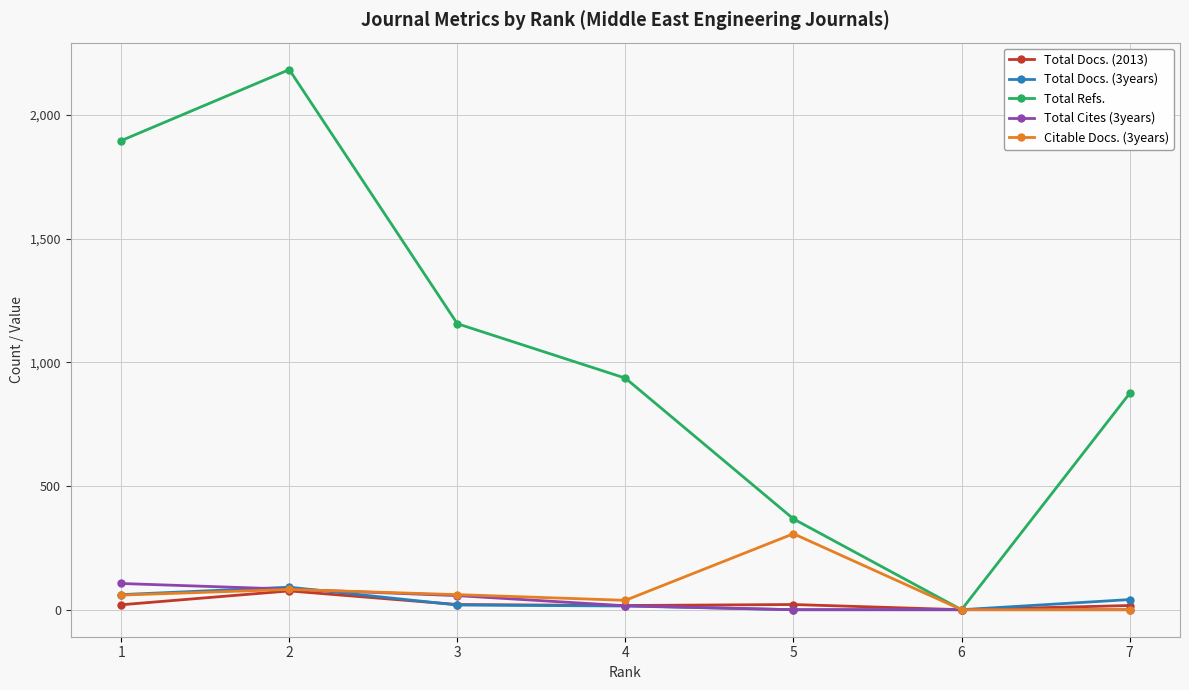

True or false: Total Refs. has more than 2 points higher than both neighbors.

False